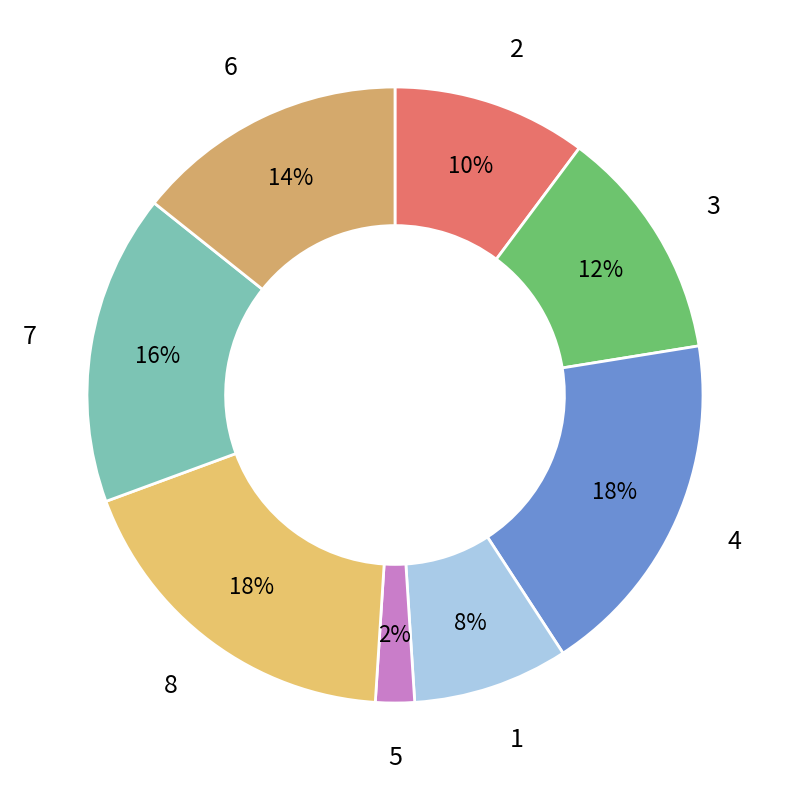

How many slices are in this pie chart?

8